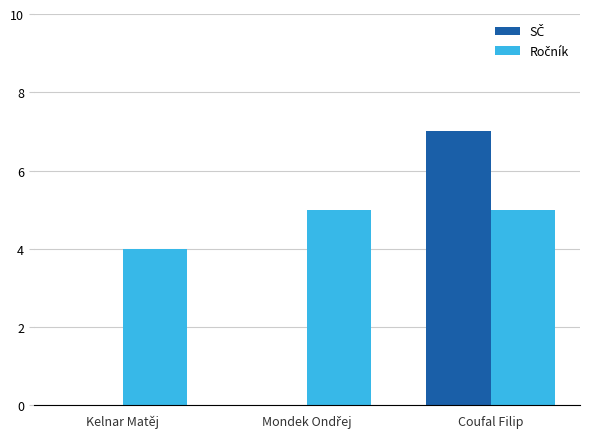

At which category is the sum across all series the highest?

Coufal Filip